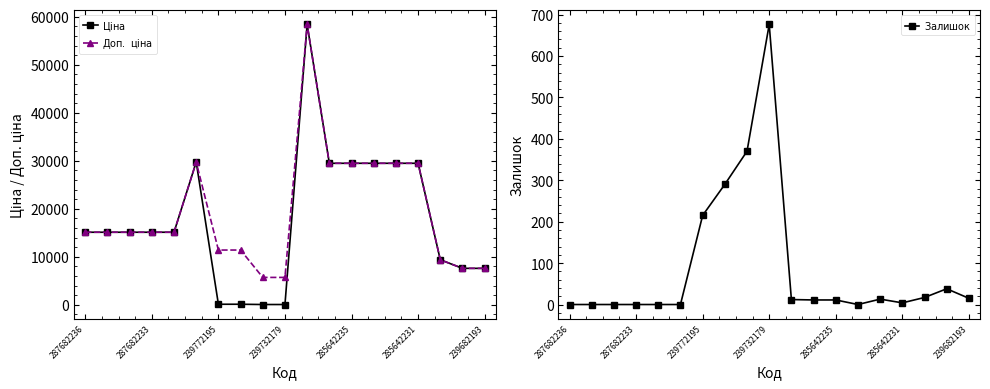

Which series has the largest total across all categories?

$\mathrm{Доп.\ ціна}$